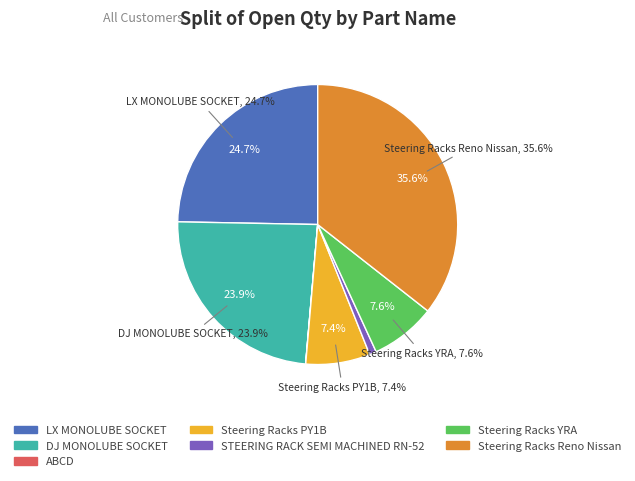

Is there any slice that represents more than half of the pie?

No